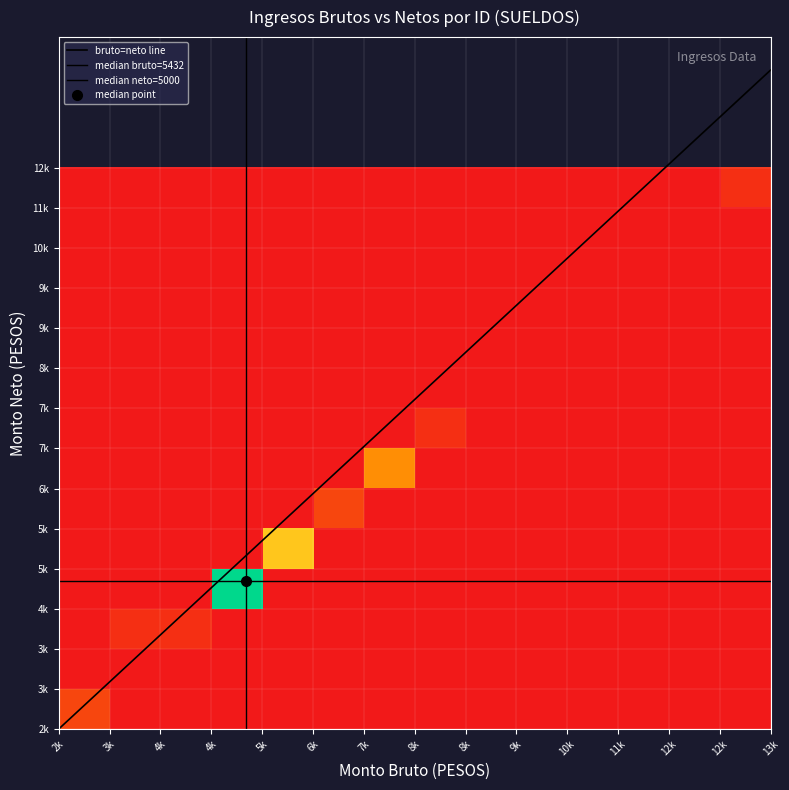

What is the greatest value displayed?

13655